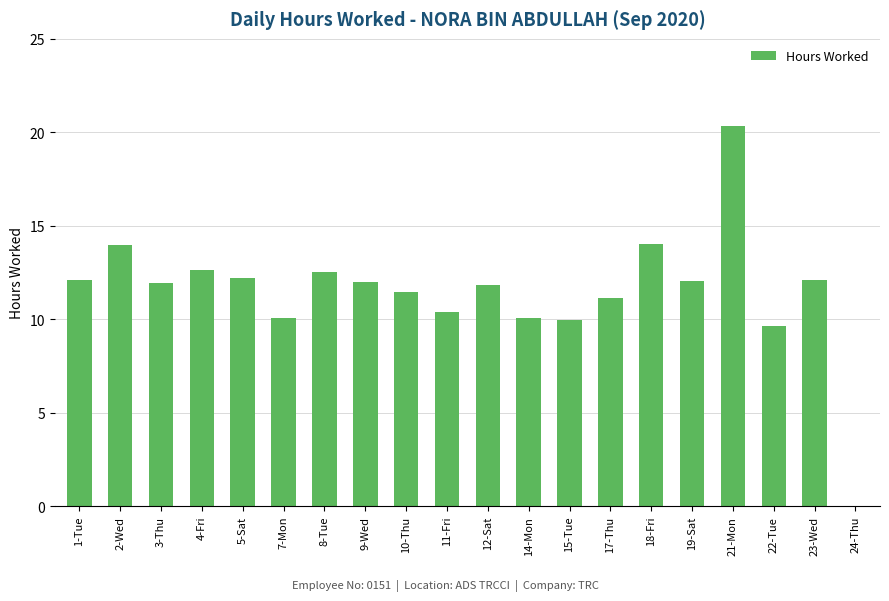

What is the greatest value displayed?

20.3